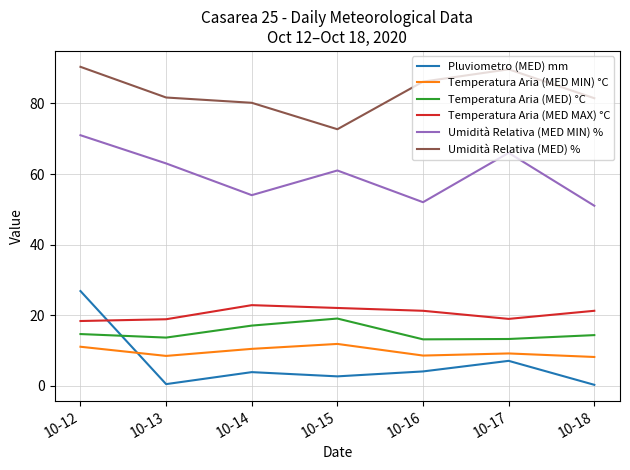

Which series has the widest spread of values?

Pluviometro (MED) mm